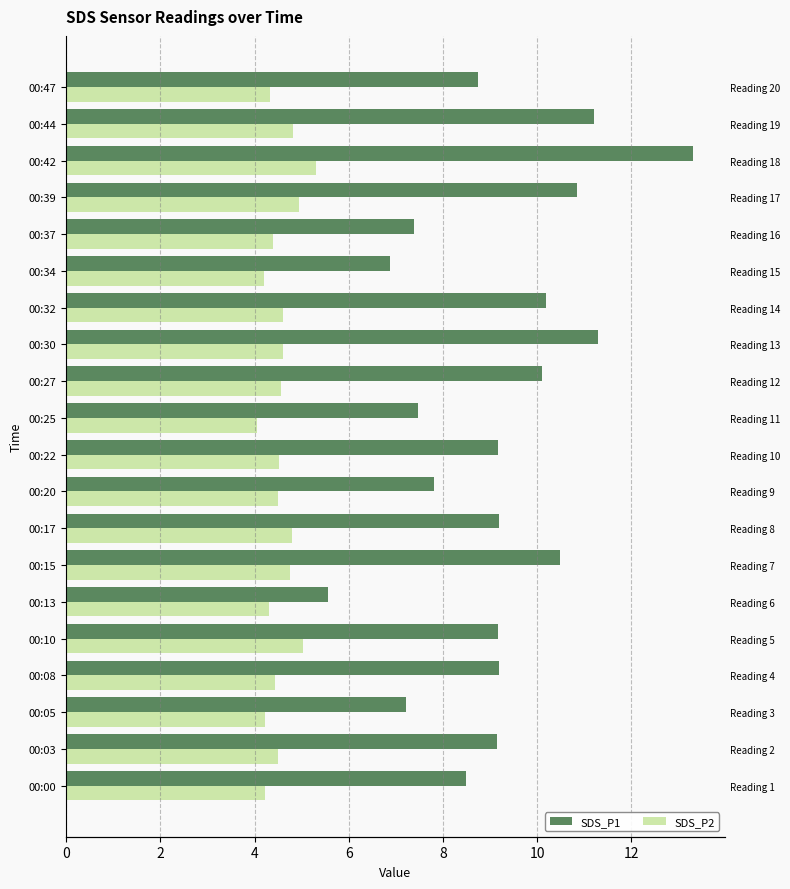

How many bars are there in each group?

2